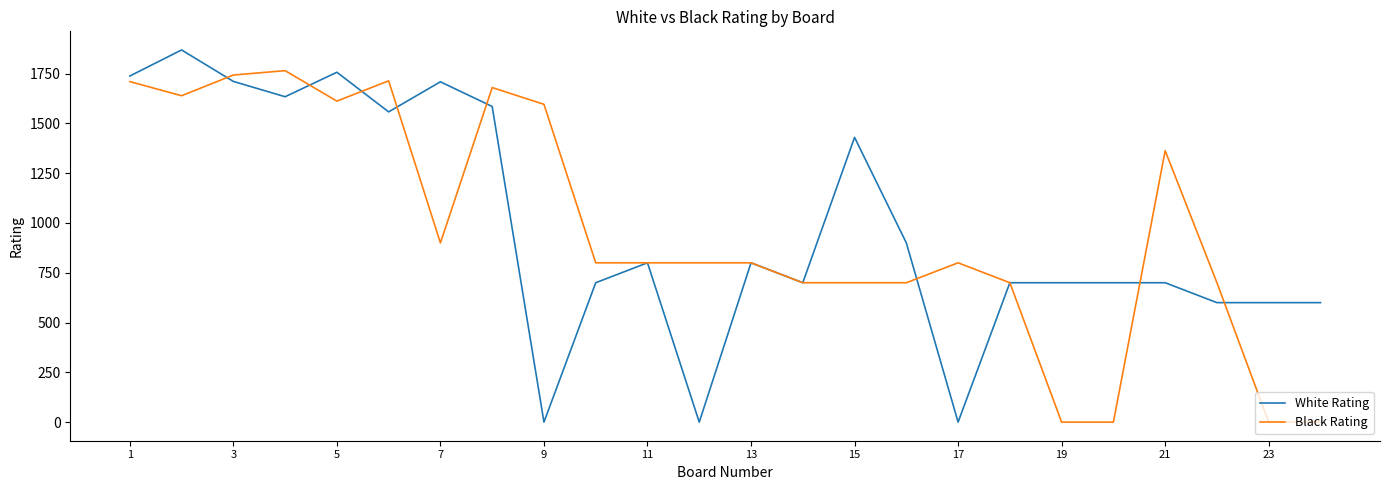

Which series has the widest spread of values?

White Rating